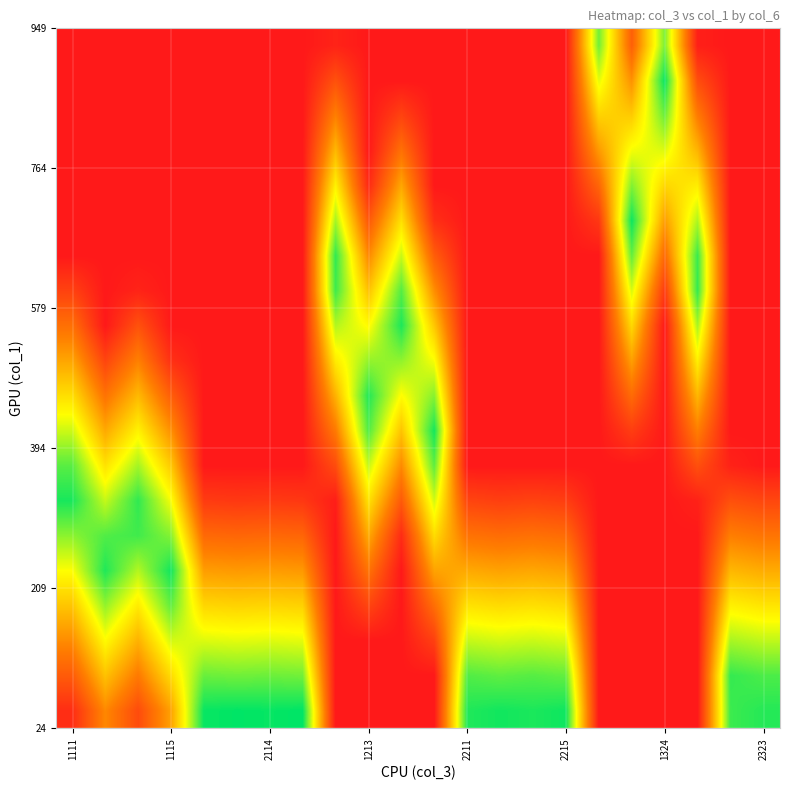

At how many categories does at least one series exceed 0?

22